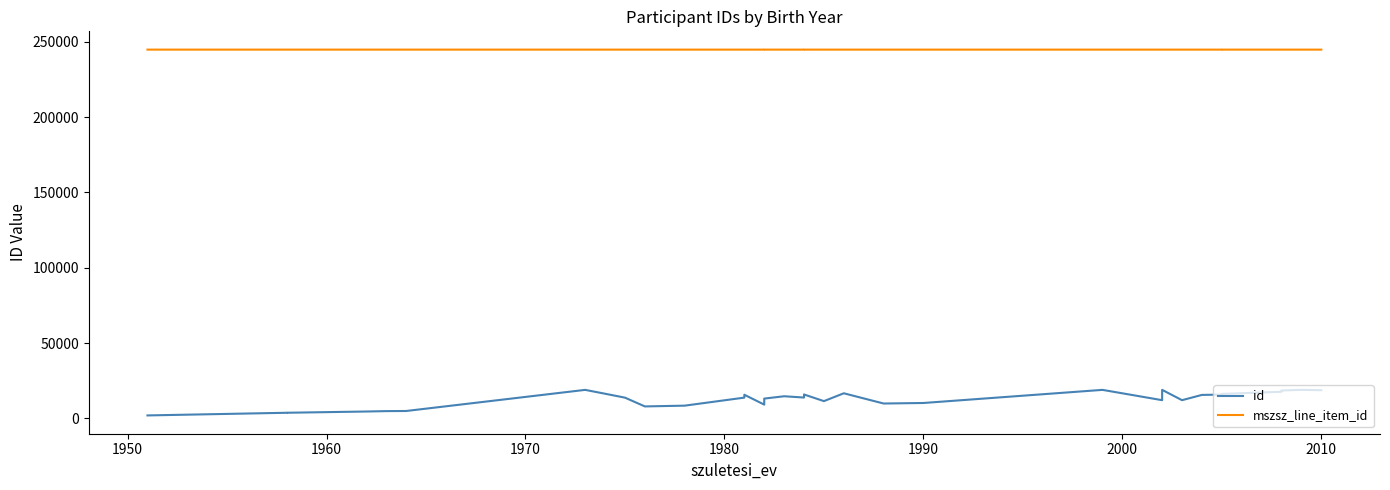

True or false: mszsz_line_item_id and id intersect in this chart.

False